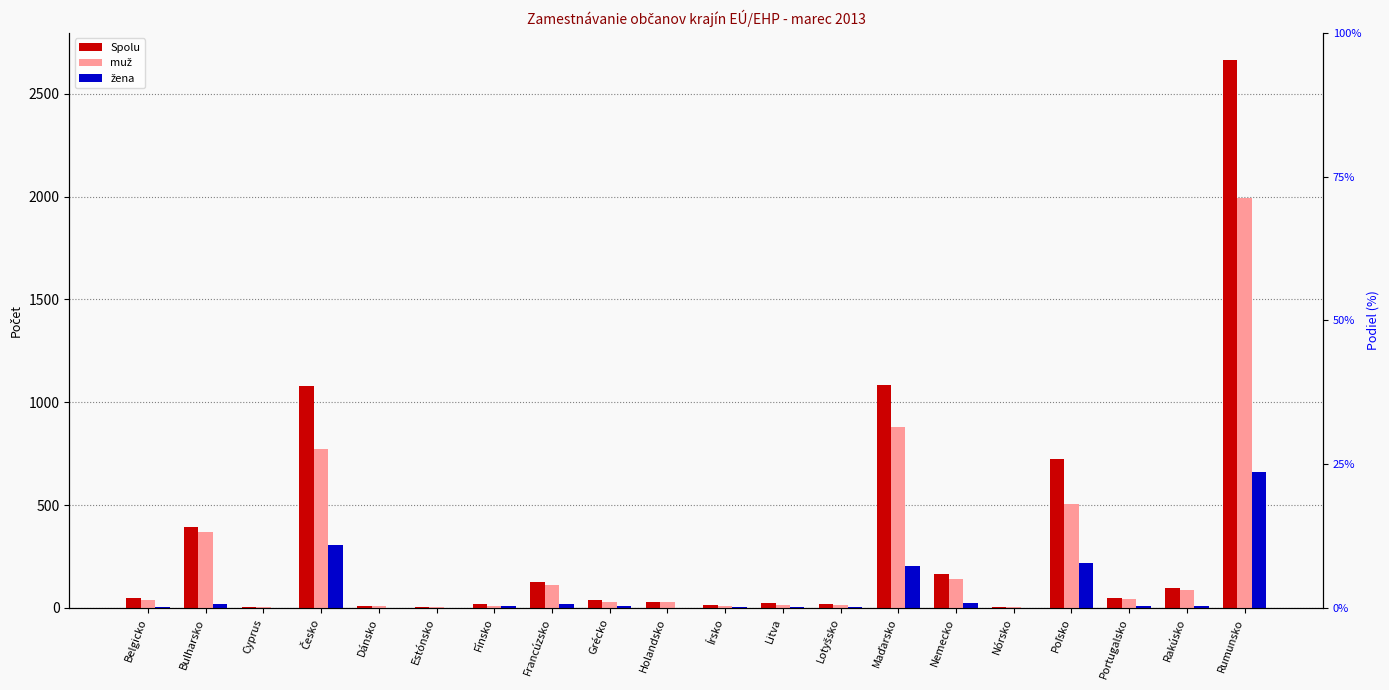

Rank the categories by Spolu value from highest to lowest.

Rumunsko, Maďarsko, Česko, Poľsko, Bulharsko, Nemecko, Francúzsko, Rakúsko, Portugalsko, Belgicko, Grécko, Holandsko, Litva, Fínsko, Lotyšsko, Írsko, Dánsko, Cyprus, Estónsko, Nórsko